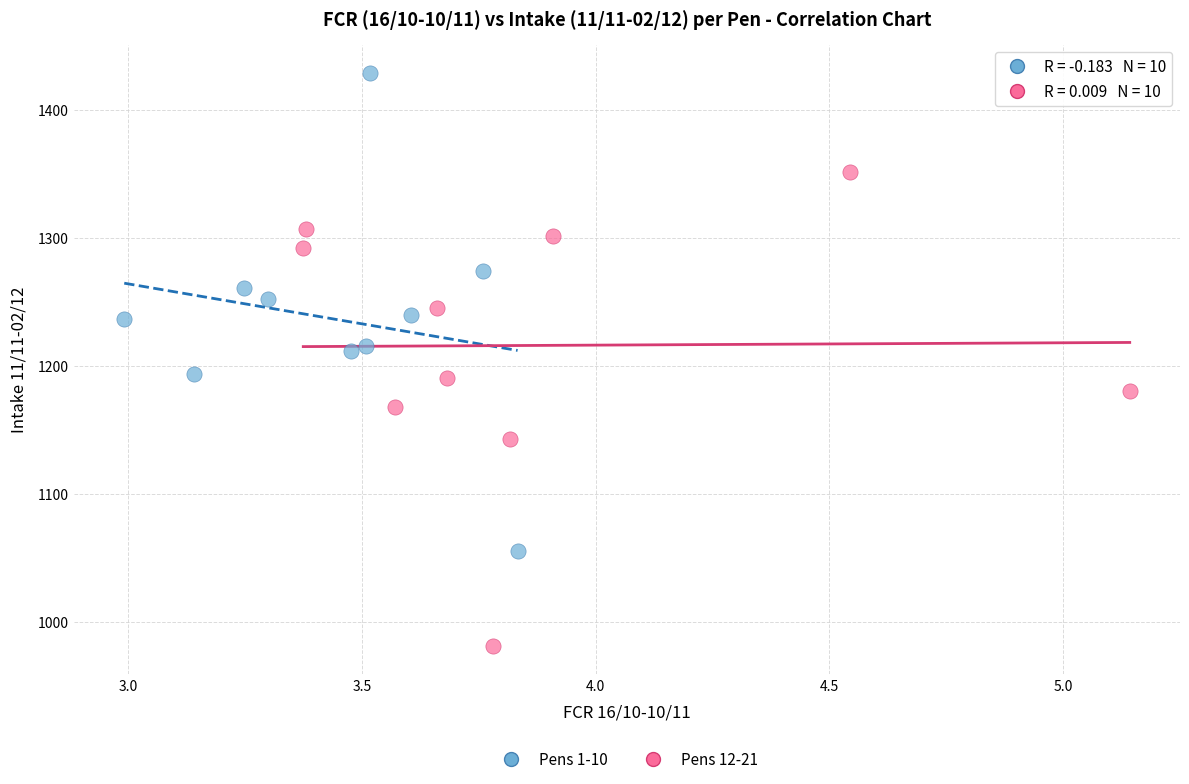

What are all the series names shown in the legend?

Pens 1-10, Pens 12-21